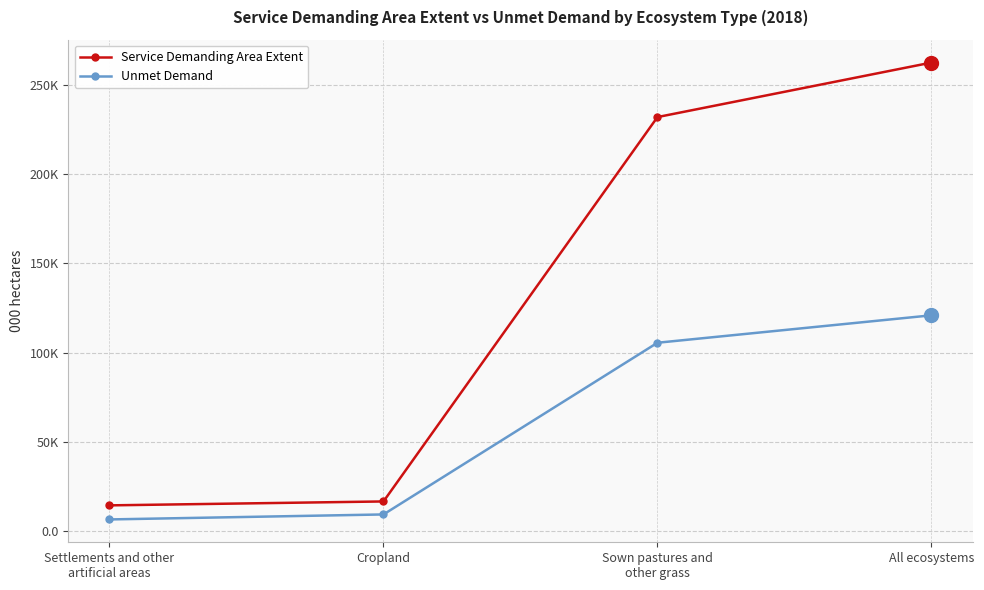

Is this an area chart (filled region under the line)?

No